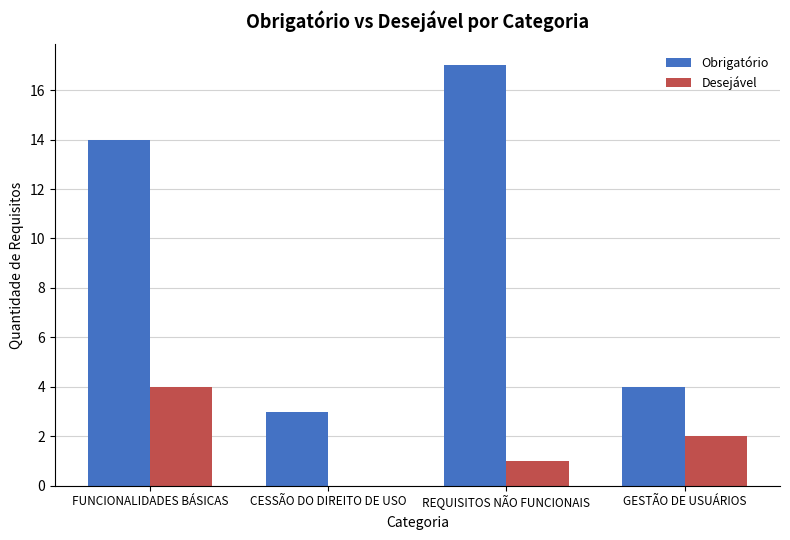

True or false: Obrigatório has a value of 4 at CESSÃO DO DIREITO DE USO.

False